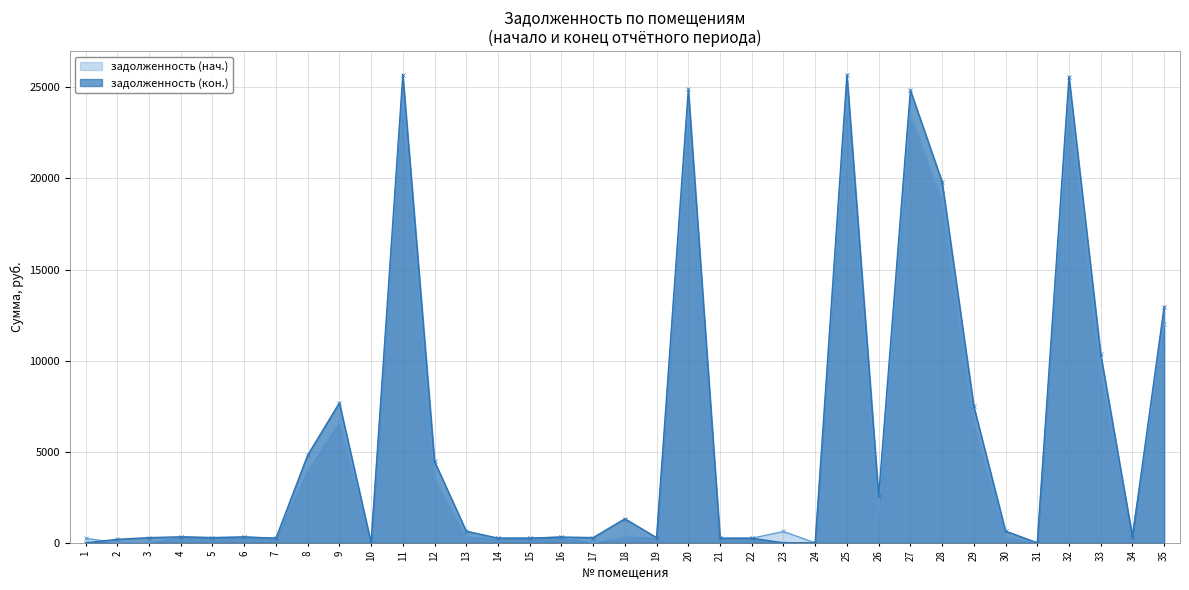

Does the chart have visible grid lines?

Yes